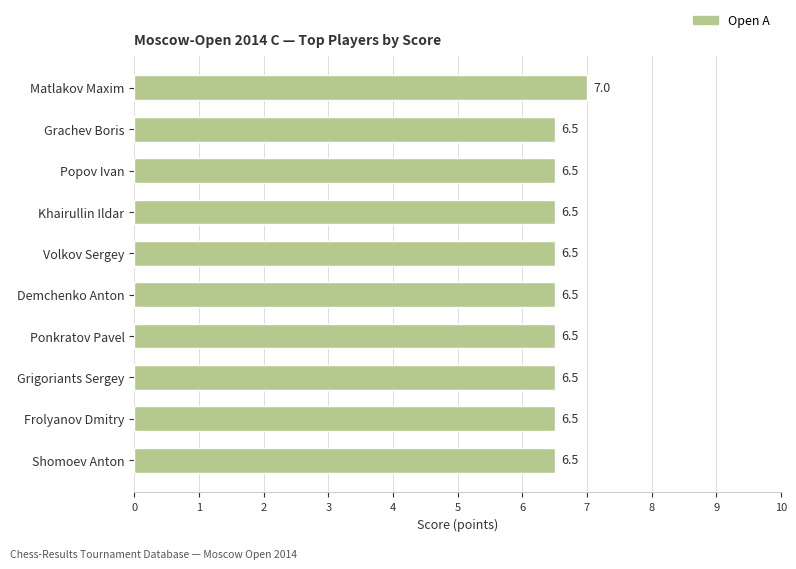

What is the difference between the maximum and minimum values?

0.5